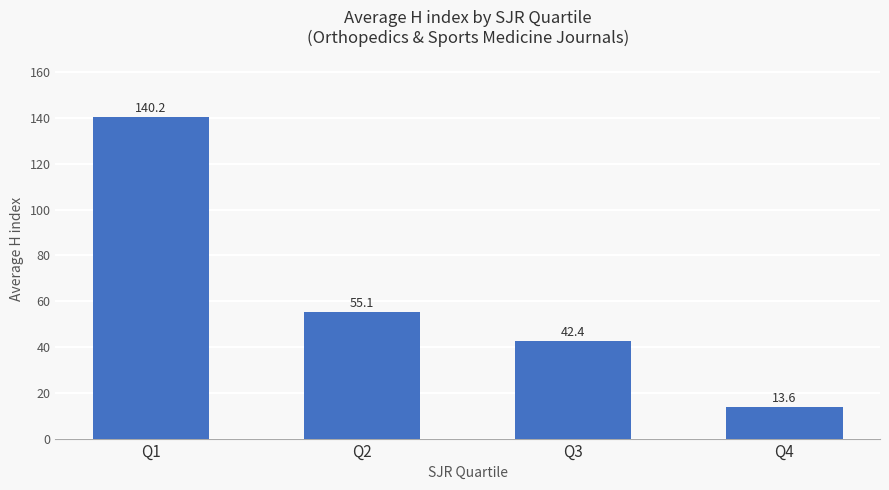

What is the smallest value displayed?

13.6